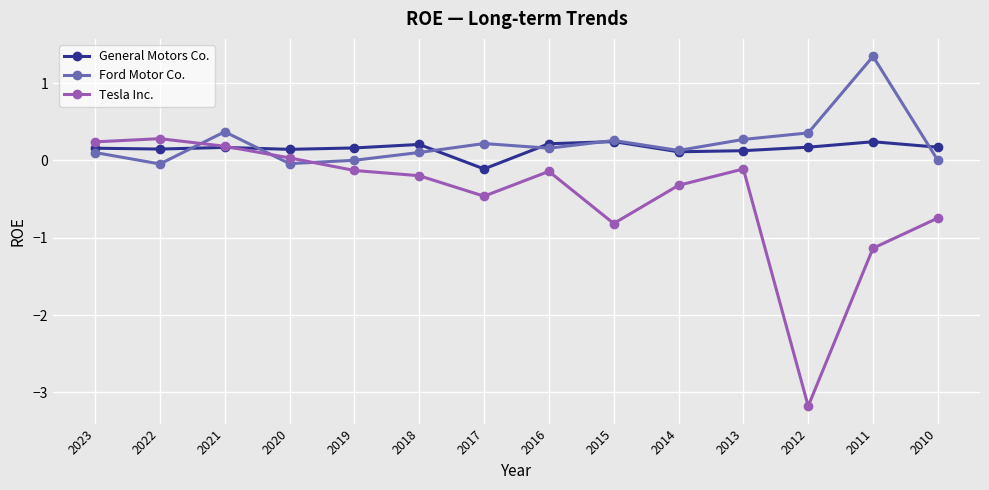

What is the difference between the second highest and minimum values in the Tesla Inc. series?

3.4